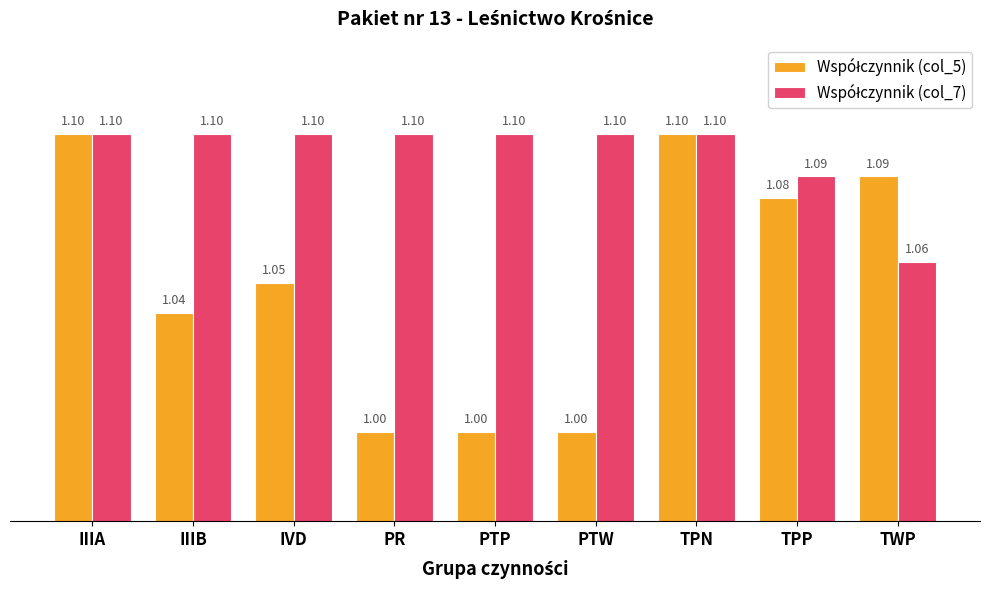

At how many categories does at least one series exceed 1?

9